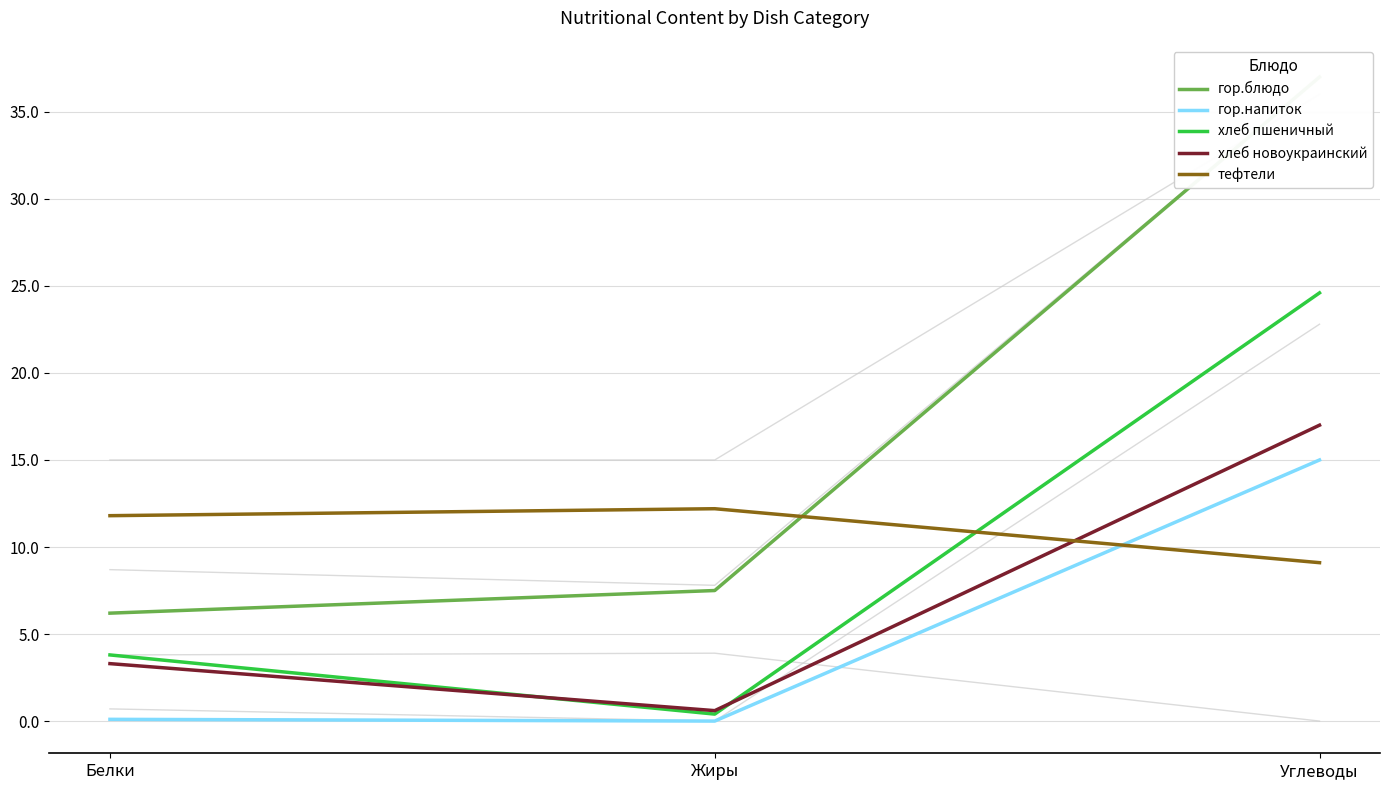

Is it true that тефтели equals 4.9 at Белки?

False